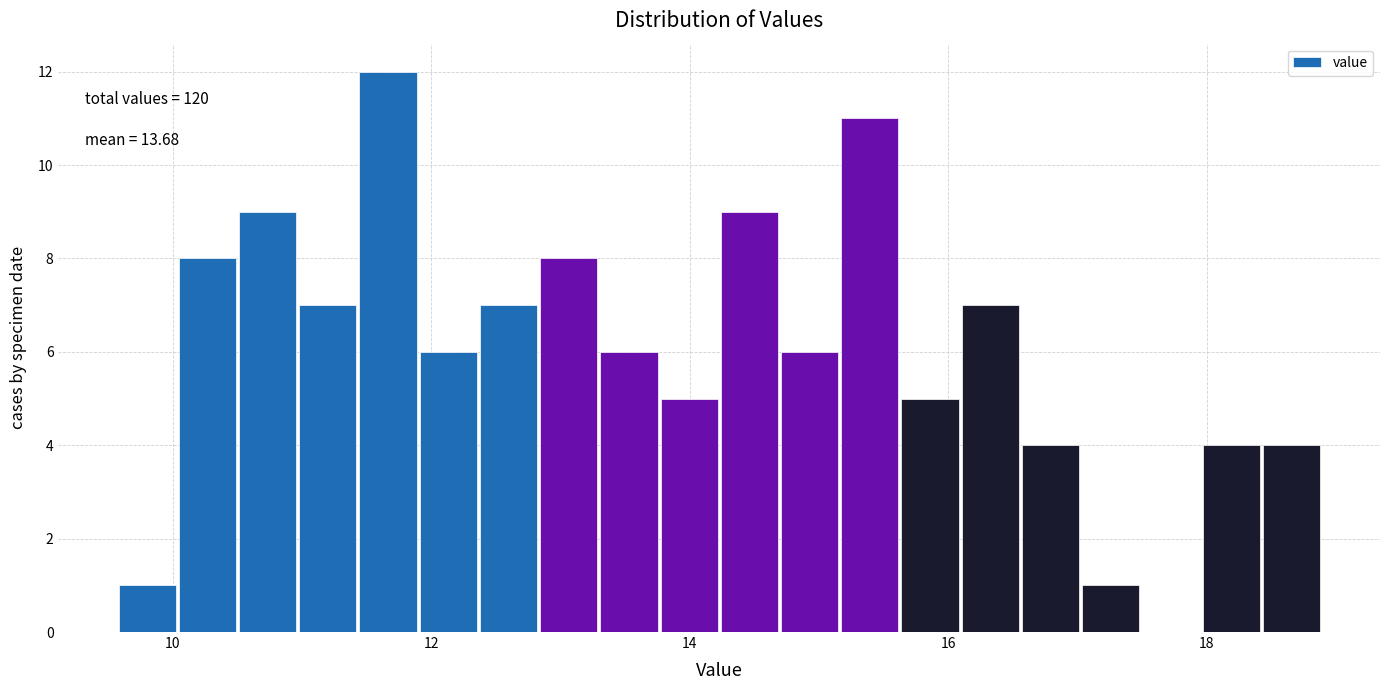

Read against the x-axis, roughly where is the centre of the tallest bar?

11.6